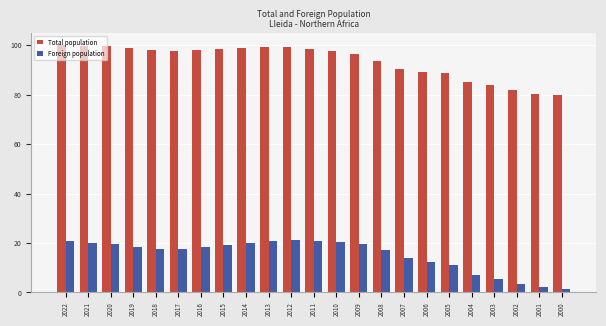

What is the total value across all series at 2012?

120.5